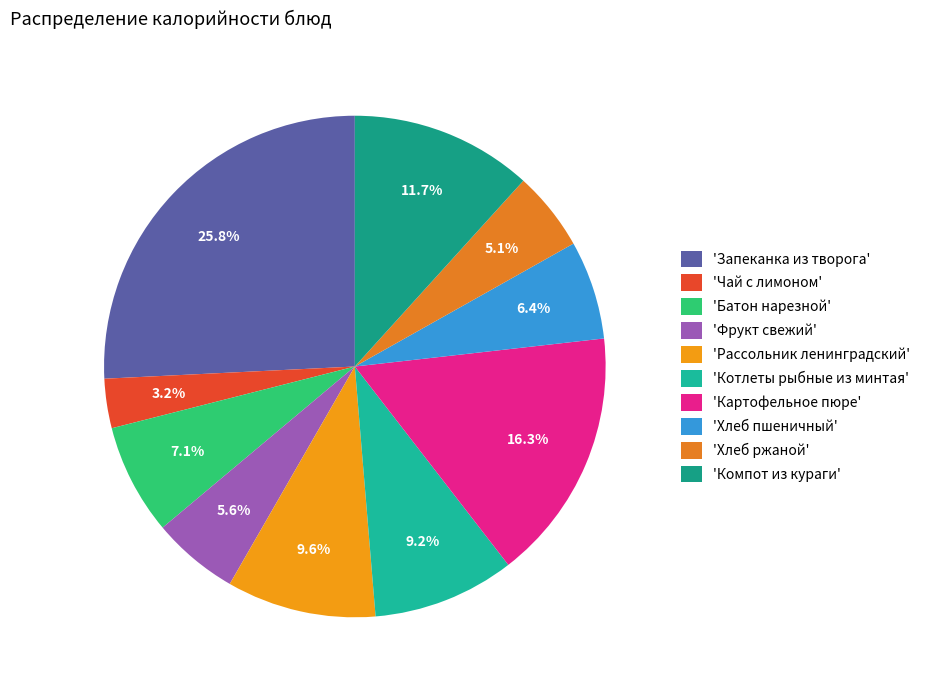

How many slices are in this pie chart?

10